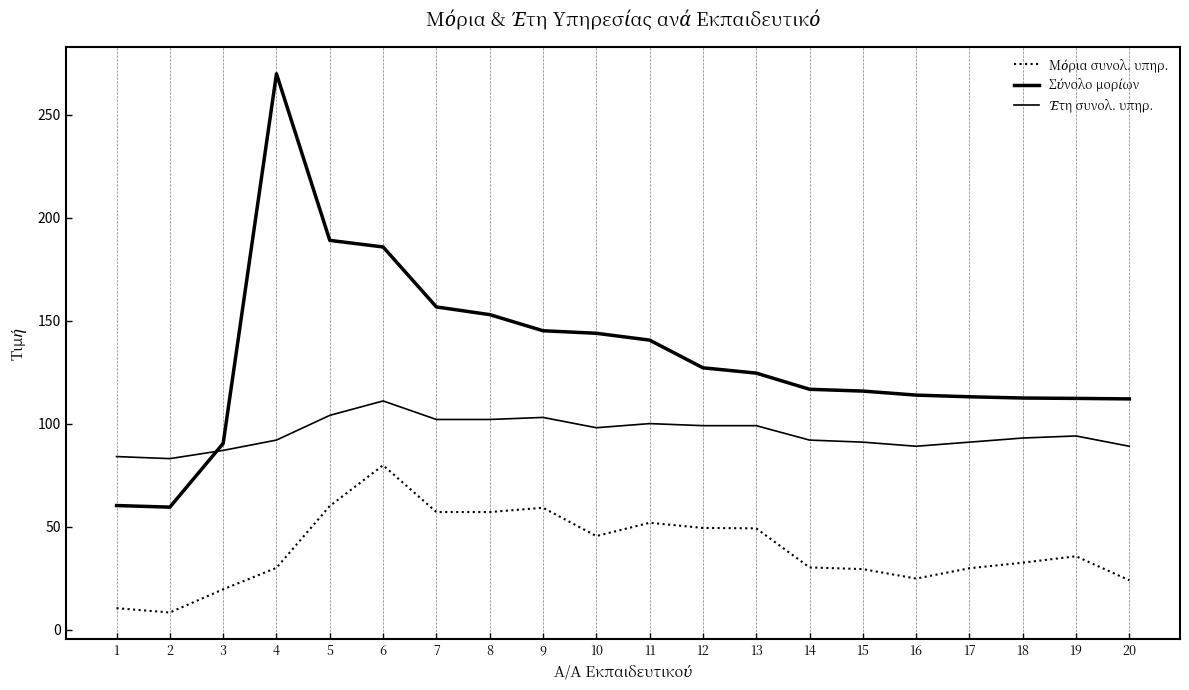

Between 4 and 17, which series saw the biggest shift?

Σύνολο μορίων